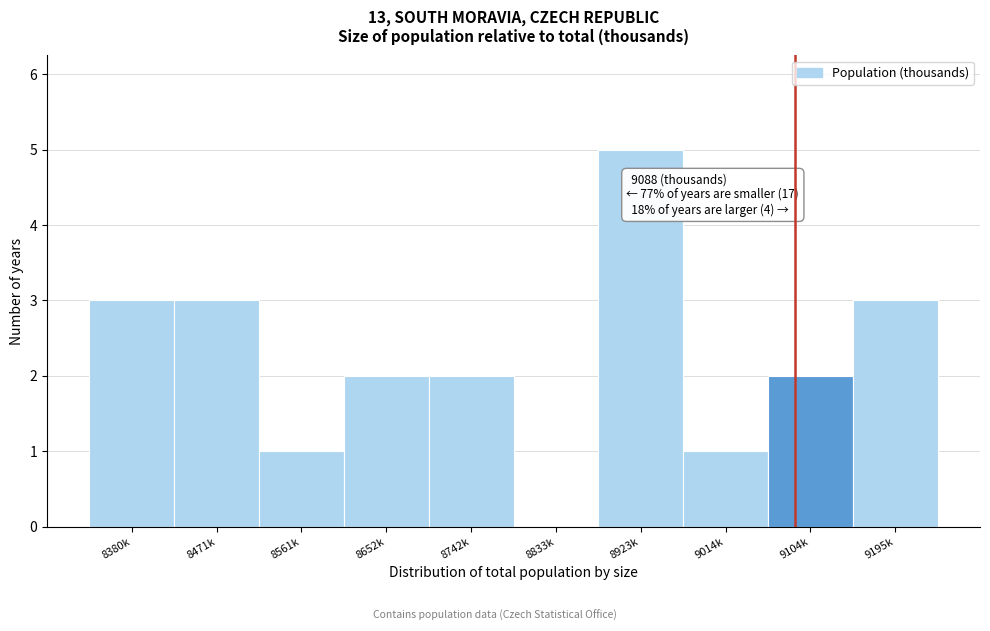

Reading right to left, list all the values displayed in this chart.

9195k=3	9104k=2	9014k=1	8923k=5	8833k=0	8742k=2	8652k=2	8561k=1	8471k=3	8380k=3